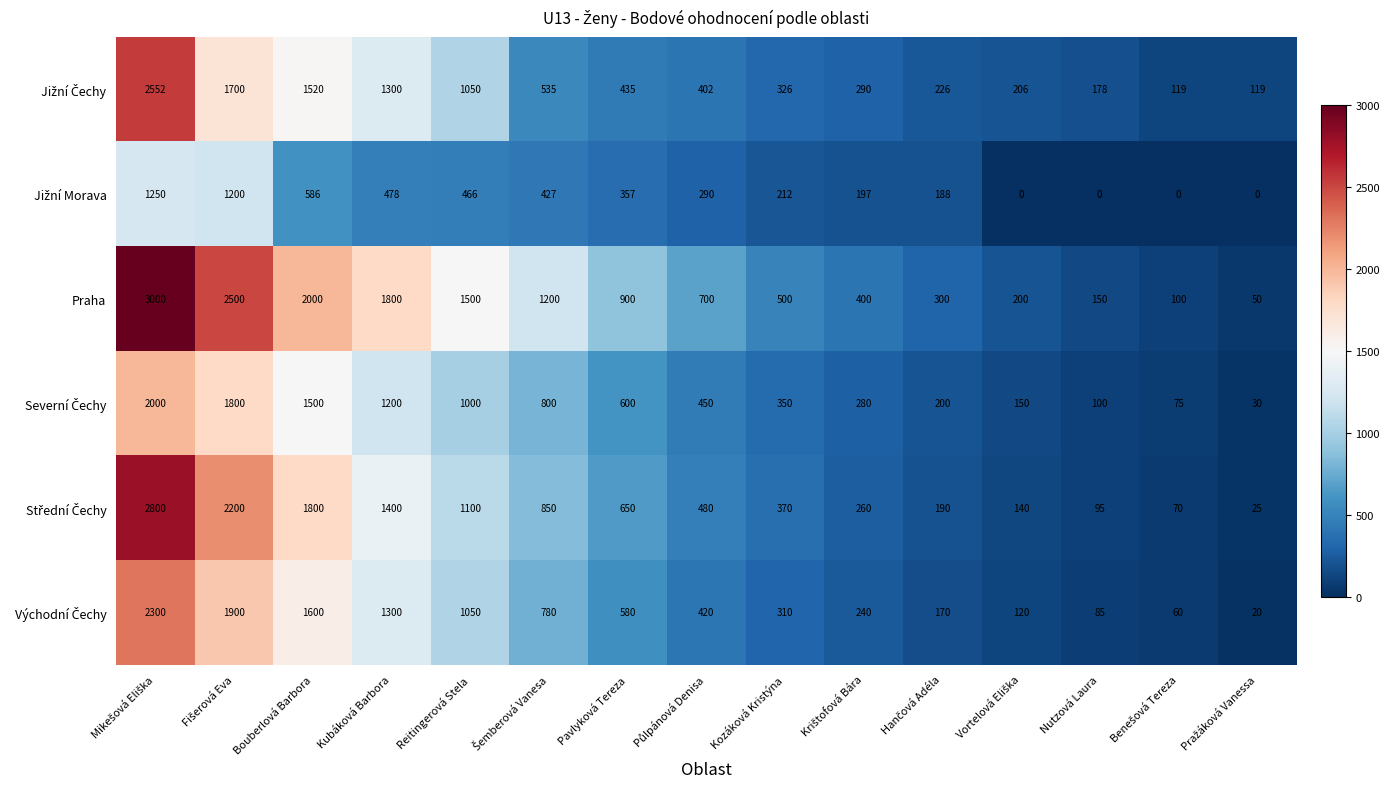

Which series has the largest range (max minus min)?

Praha